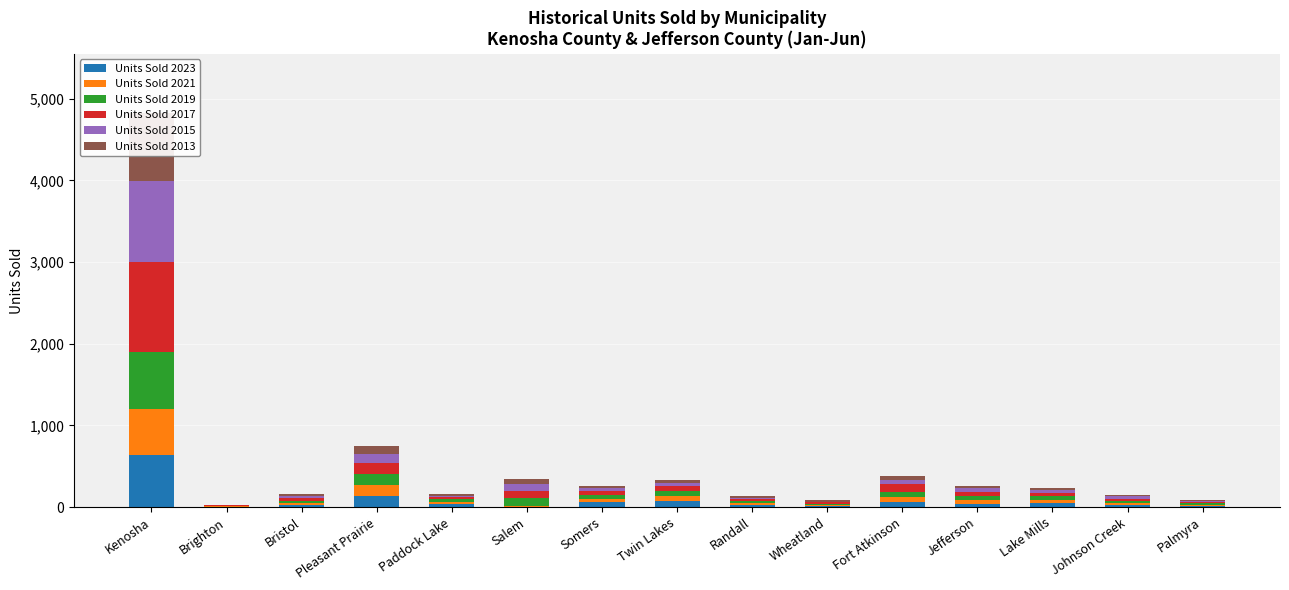

The value of Units Sold 2015 at Palmyra is 15. True or false?

True